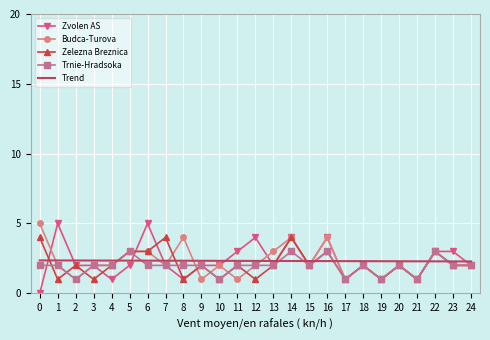

At how many categories does at least one series exceed 1?

25